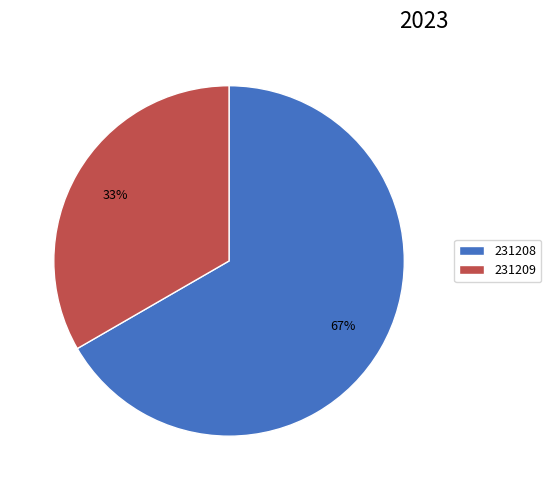

What is the largest slice in the pie chart?

231208